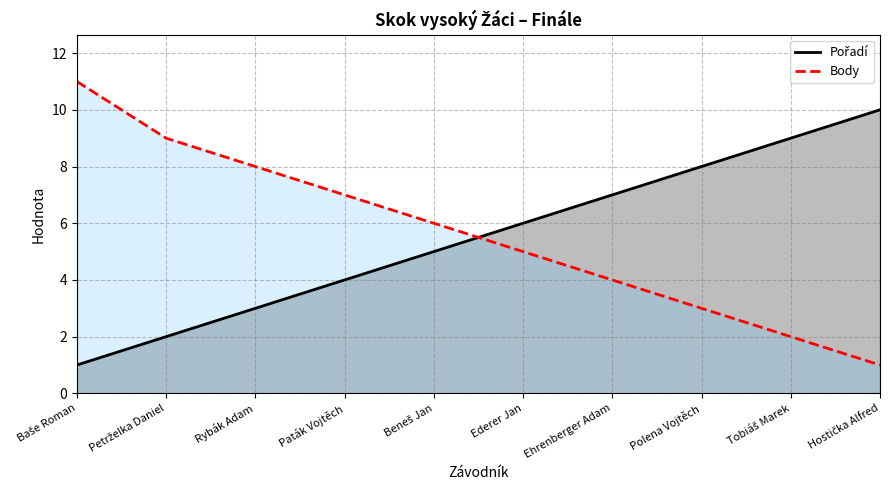

At which label does Body reach its minimum?

Hostička Alfred